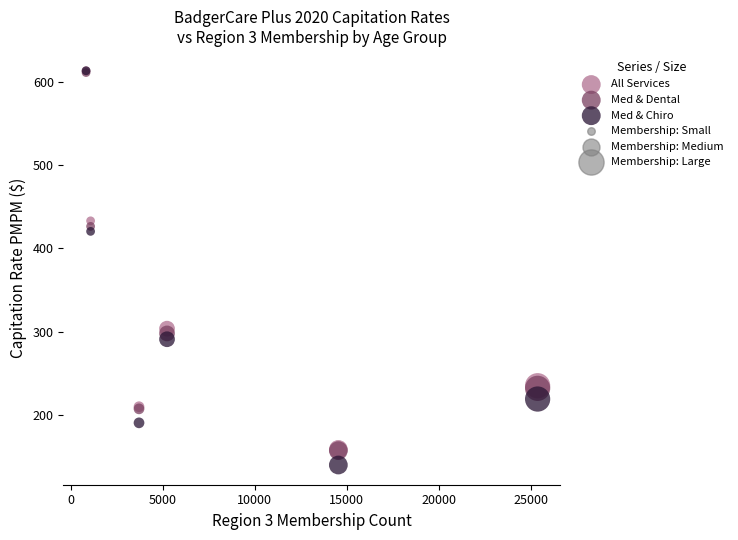

Across all series, what Y value is closest to 376?

420.5